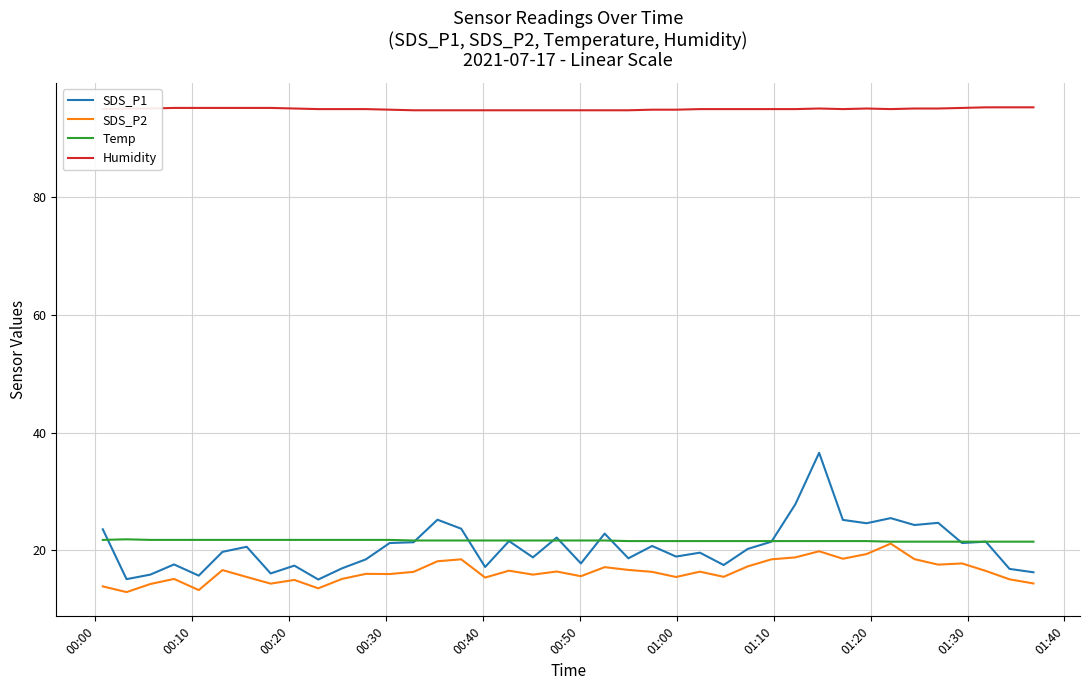

Which series has the largest total across all categories?

Humidity